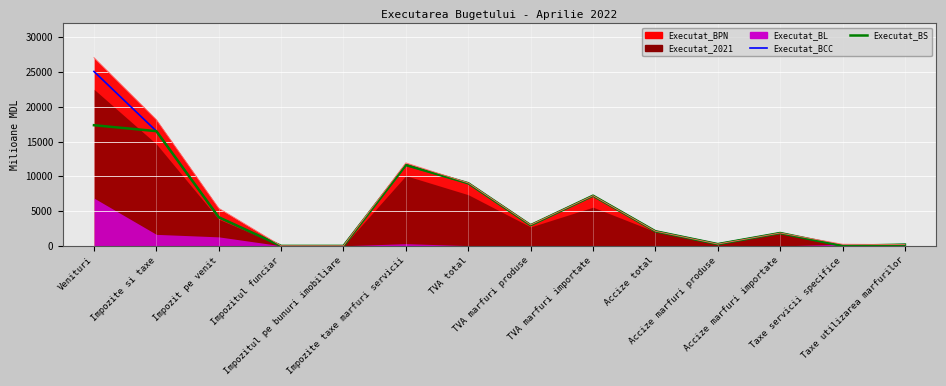

At which category does Executat_BS reach its first local valley?

TVA marfuri produse